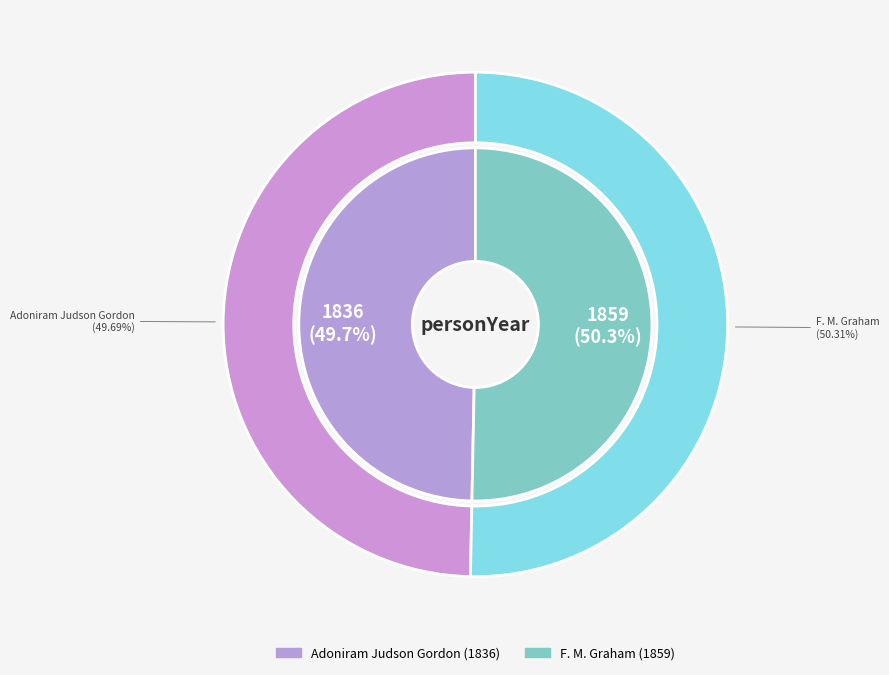

Does Adoniram Judson Gordon represent more than half of the total?

No